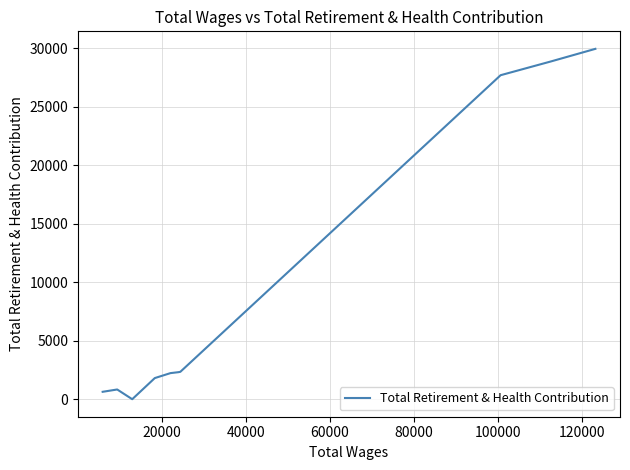

What is the greatest value displayed?

29951